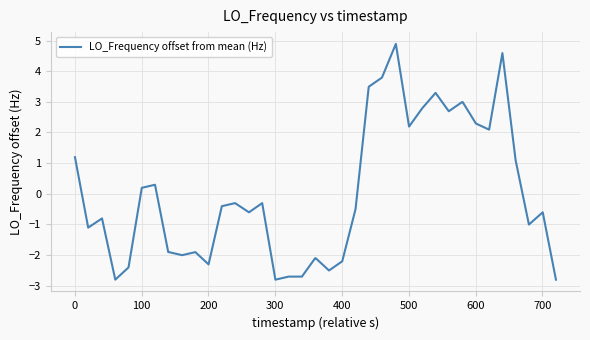

What is the minimum value shown in the chart?

-2.8